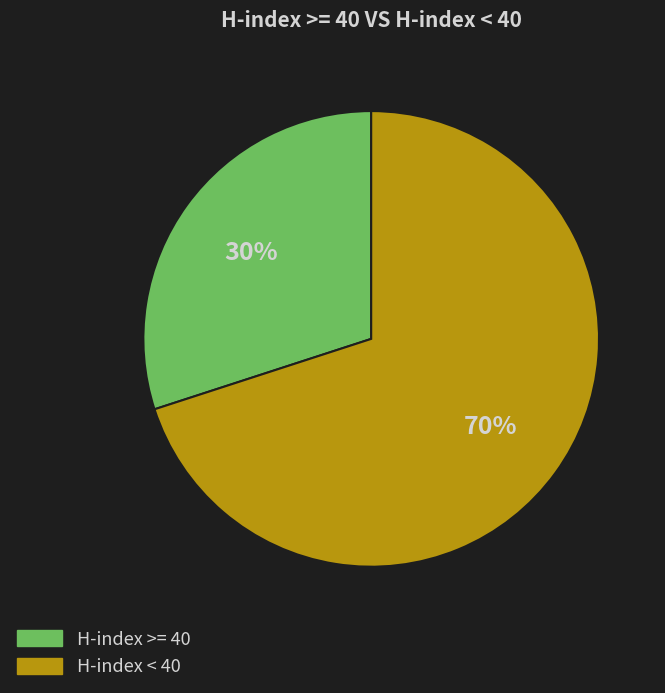

Rank the categories by value from highest to lowest.

H-index < 40, H-index >= 40